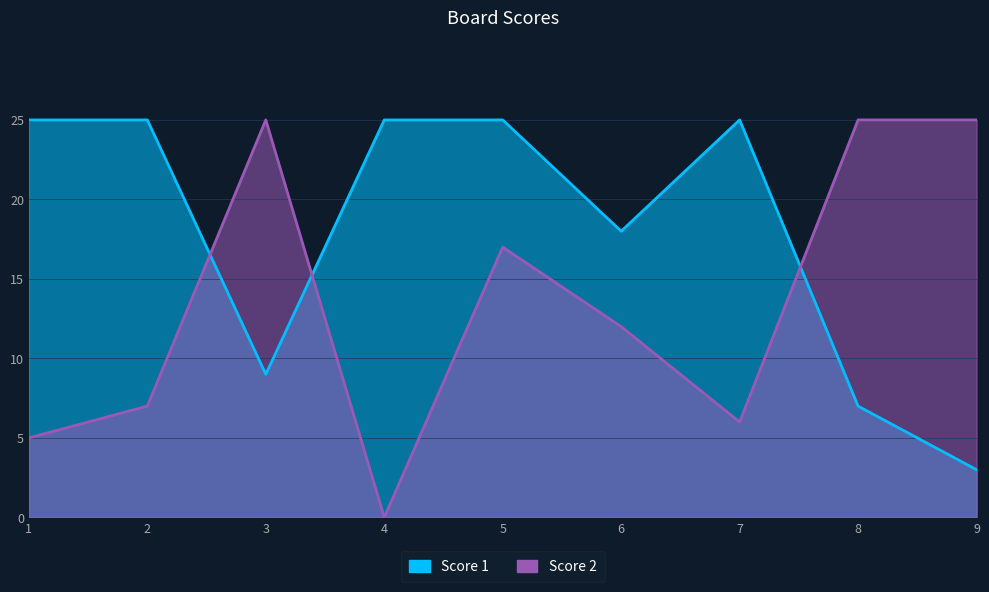

Reading left to right, transcribe all the data shown in this chart.

Score 1: 25	25	9	25	25	18	25	7	3
Score 2: 5	7	25	0	17	12	6	25	25